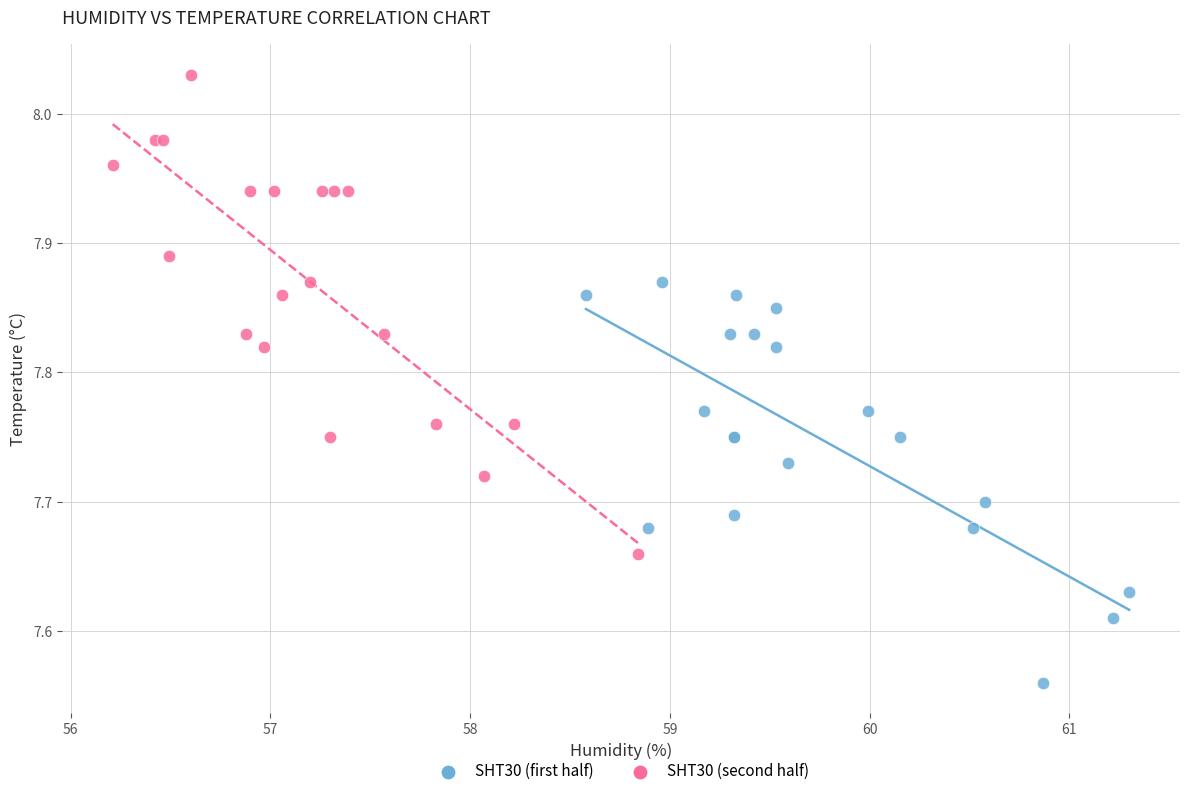

Which series has the largest Y range (max minus min)?

SHT30 (second half)